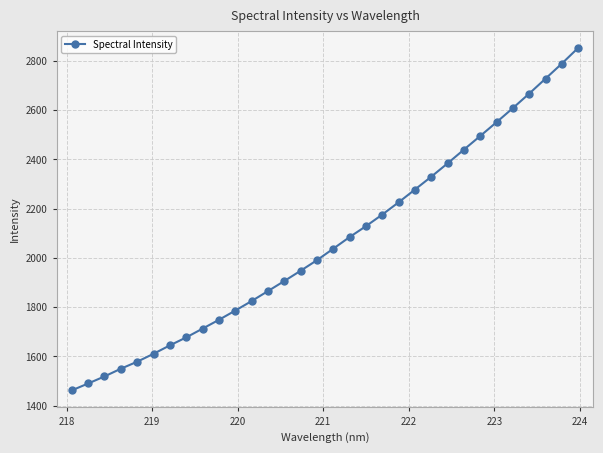

Is this an area chart (filled region under the line)?

No